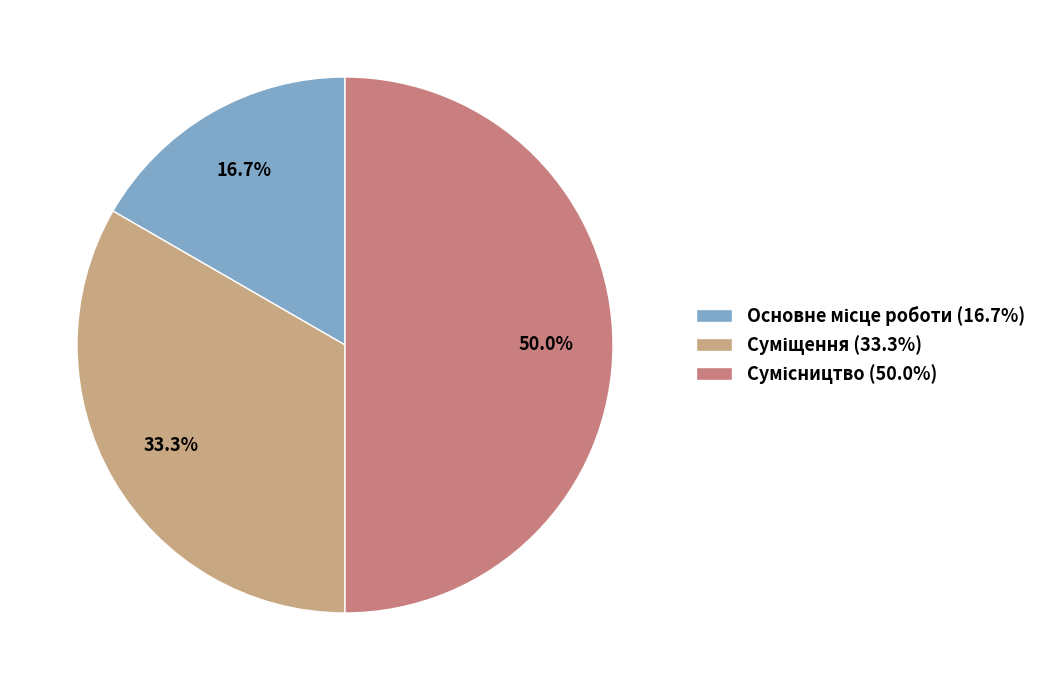

What is the largest slice in the pie chart?

Сумісництво